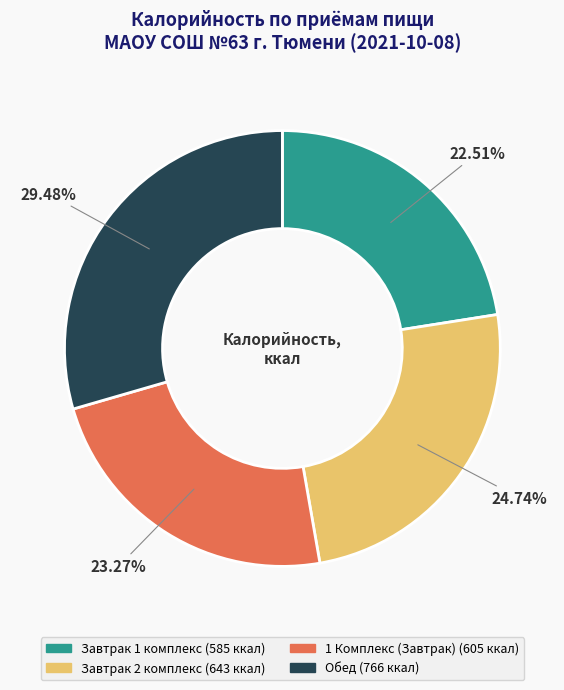

How many slices are in this pie chart?

4